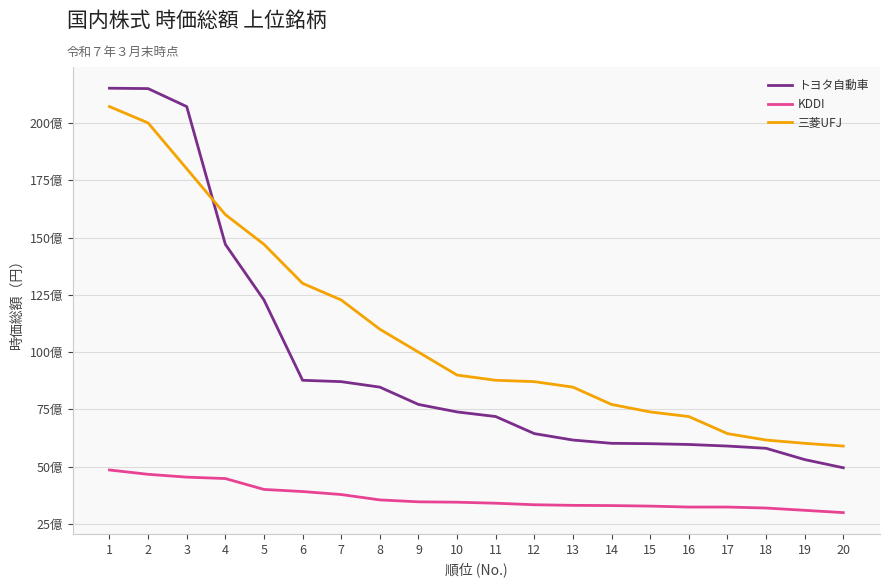

What are all the series names shown in the legend?

トヨタ自動車, KDDI, 三菱UFJ